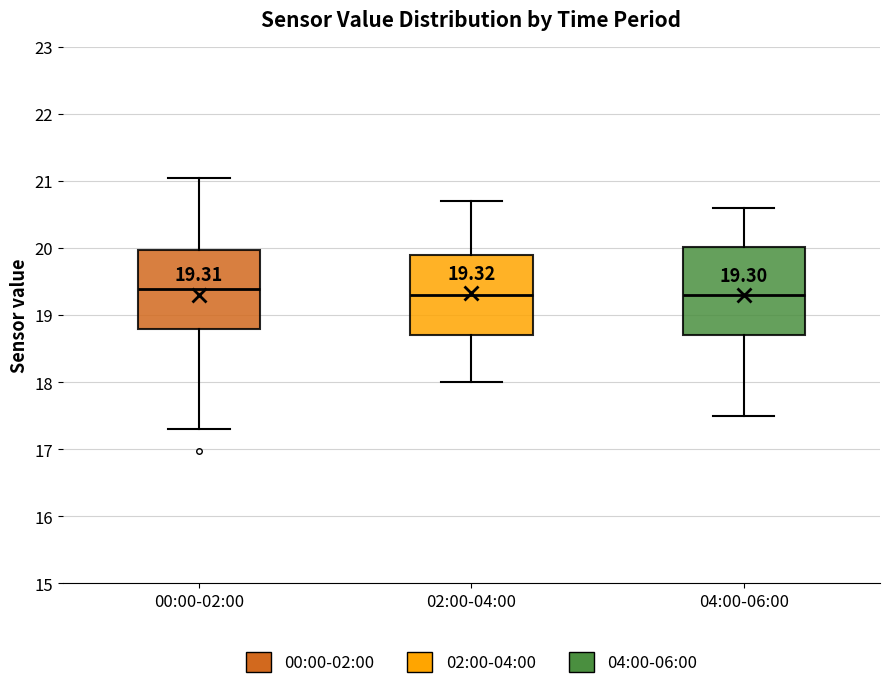

Comparing the boxes themselves (not the whiskers), which one is the tallest?

04:00-06:00